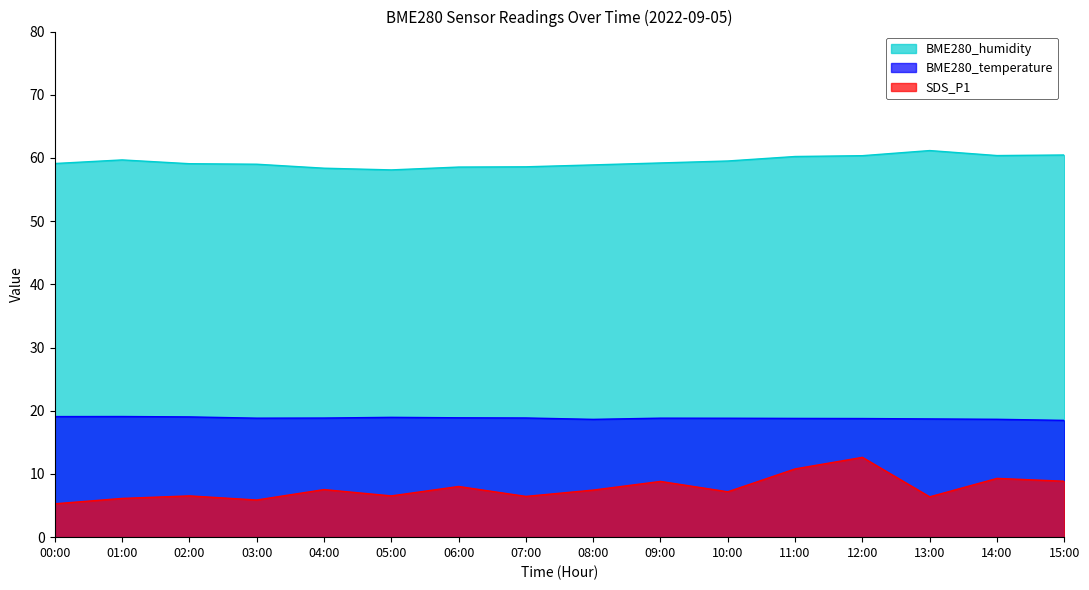

How many categories are shown in the chart?

16